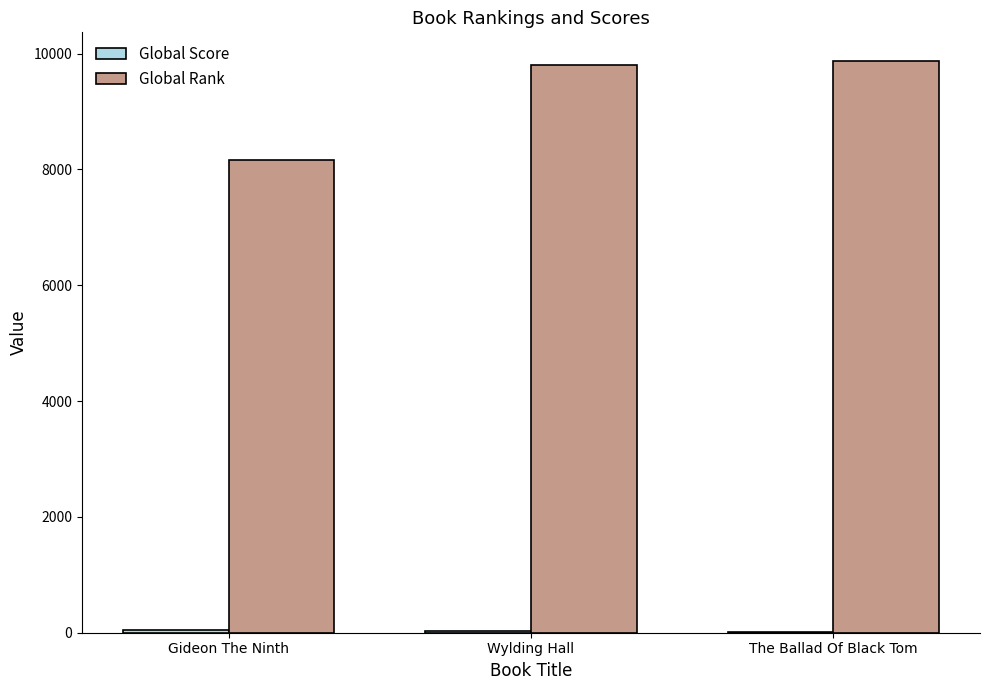

How many distinct data groups are displayed?

2